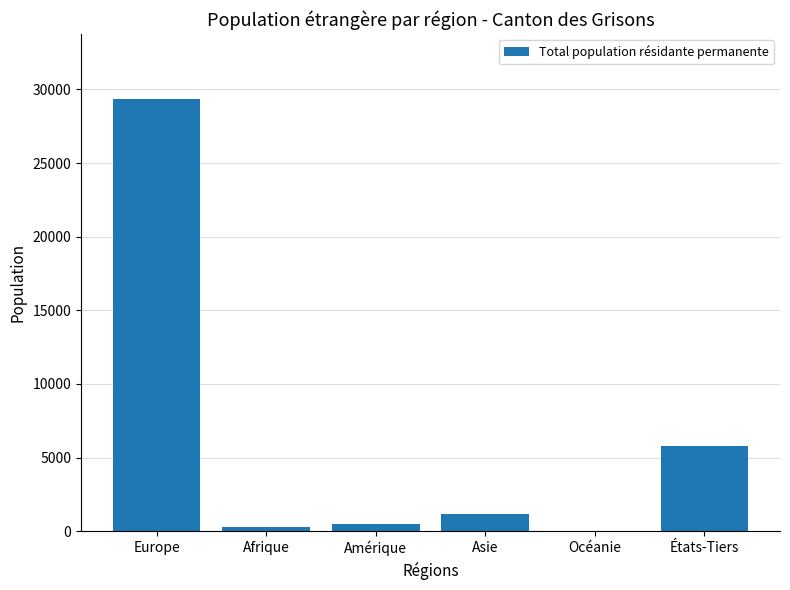

Does the chart contain stacked bars?

No